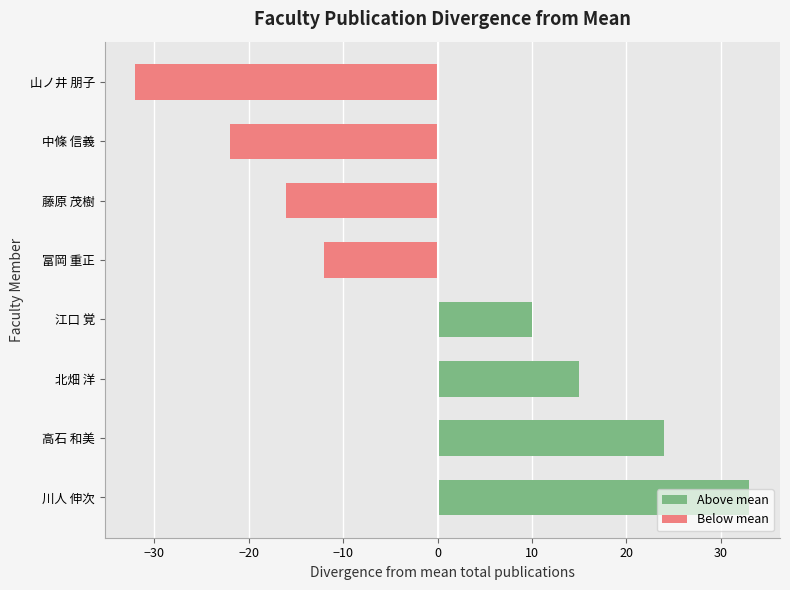

What is the difference between the values at 高石 和美 and 富岡 重正?

36